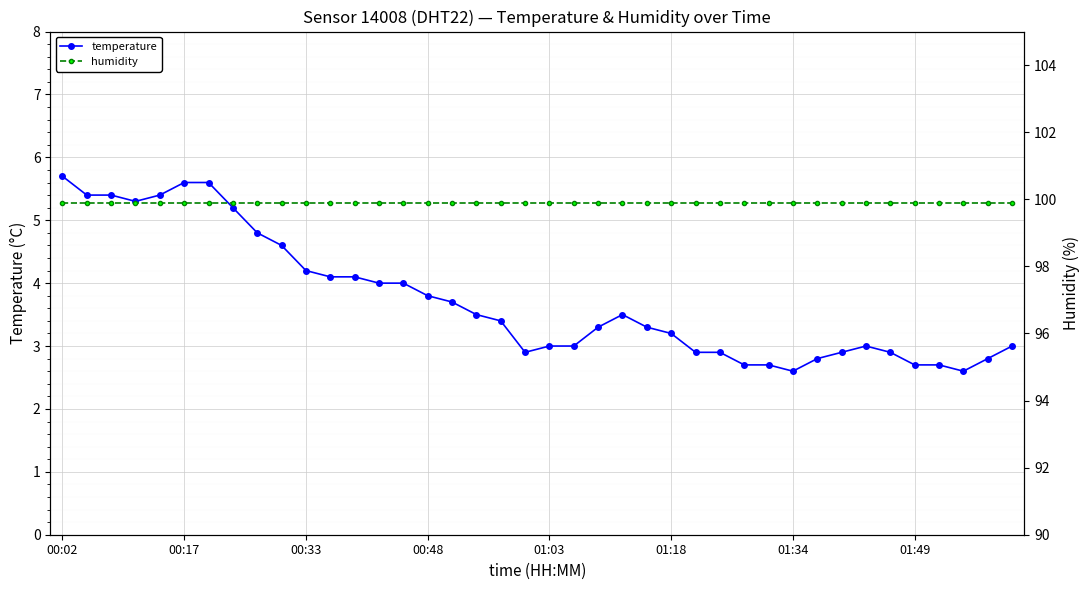

Which category has the lowest value in the humidity series?

00:02